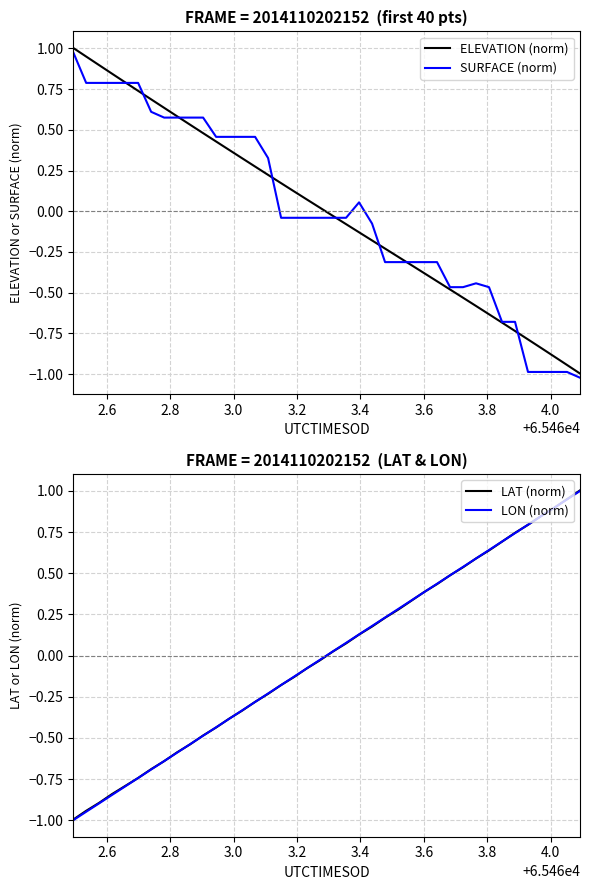

What is the difference between the maximum and minimum values in the SURFACE (norm) series?

2.0